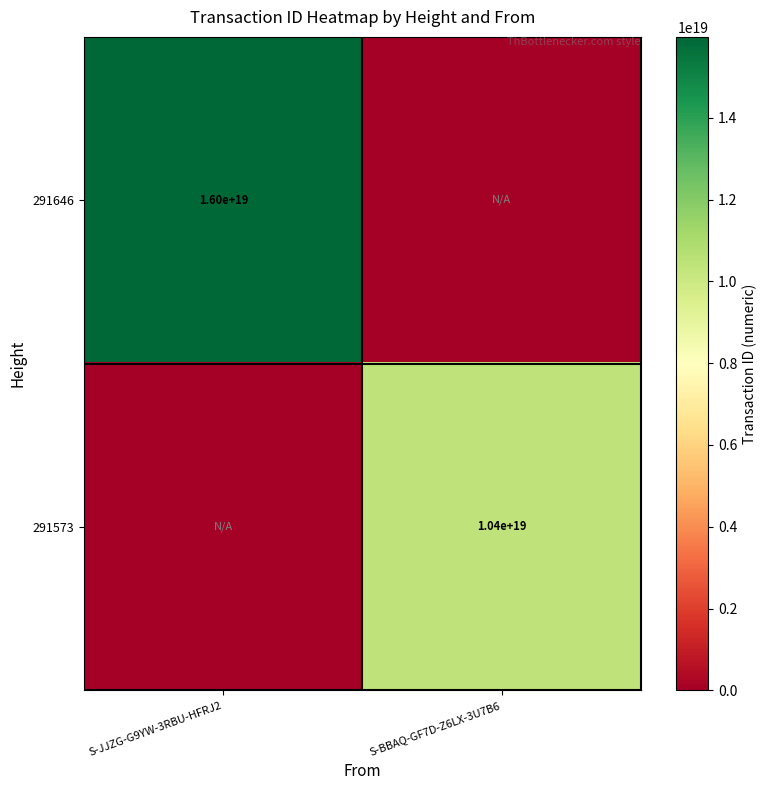

How many categories are shown in the chart?

2